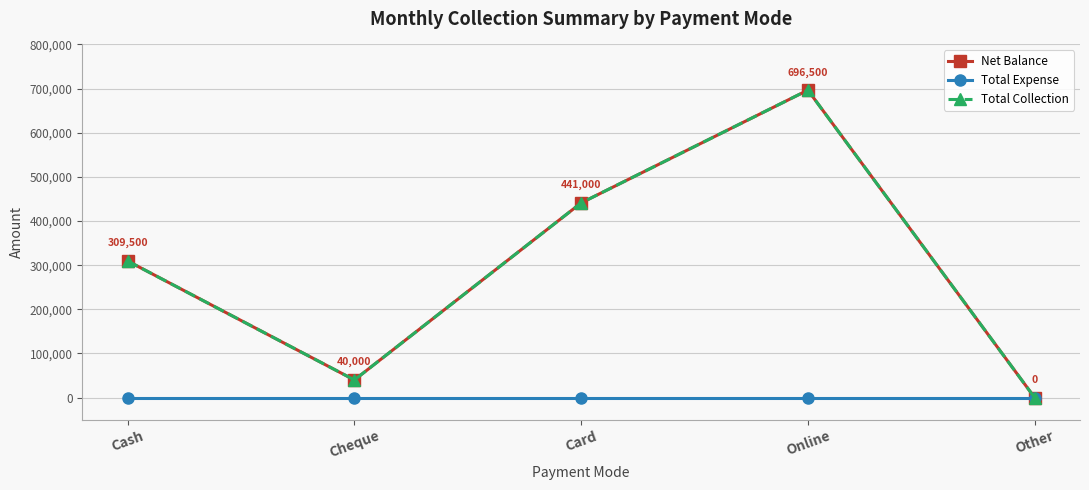

True or false: Total Collection has a value of 441000 at Card.

True